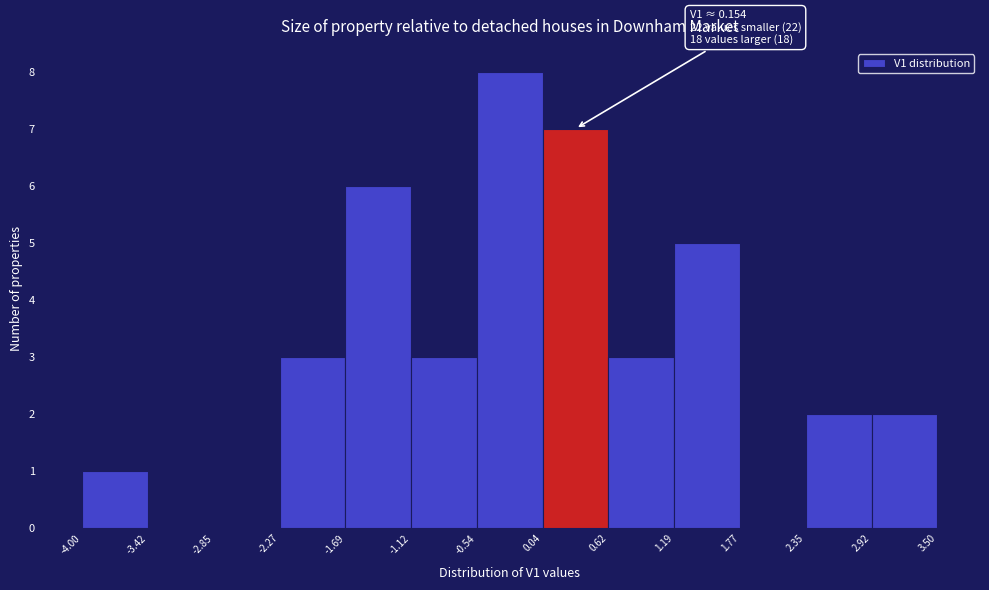

Which range on the x-axis has the tallest bar?

-0.54 to 0.04